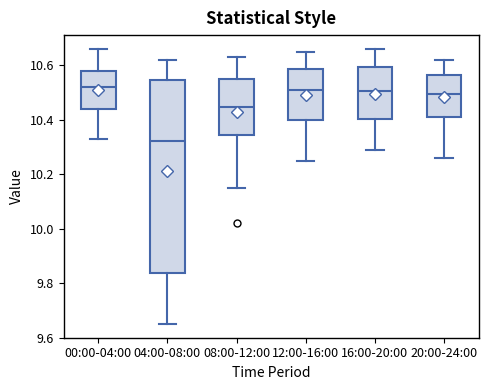

Which box's median line is the lowest?

04:00-08:00